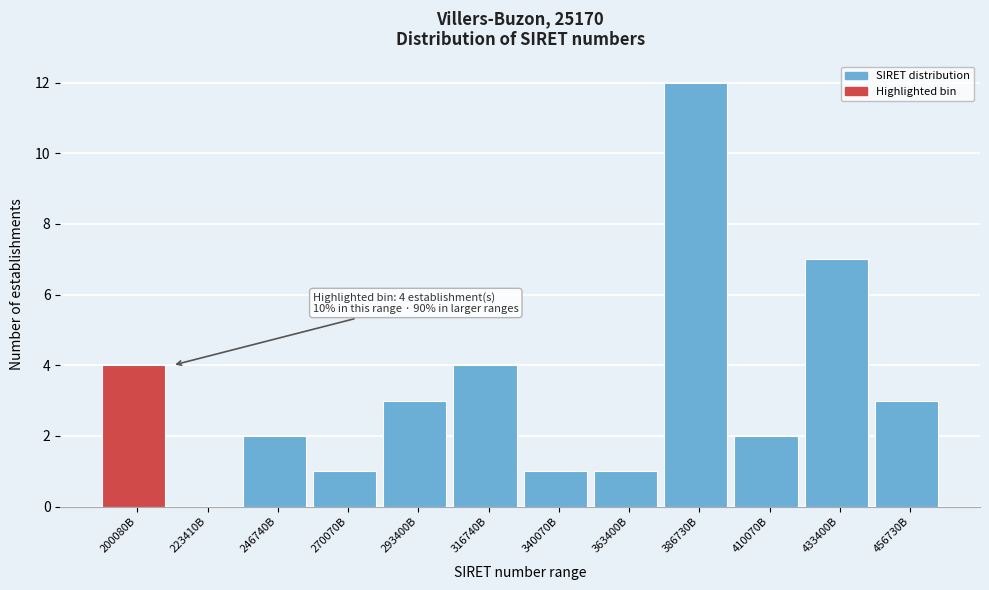

Reading left to right, what are all the values shown in this chart?

200080B=4	223410B=0	246740B=2	270070B=1	293400B=3	316740B=4	340070B=1	363400B=1	386730B=12	410070B=2	433400B=7	456730B=3